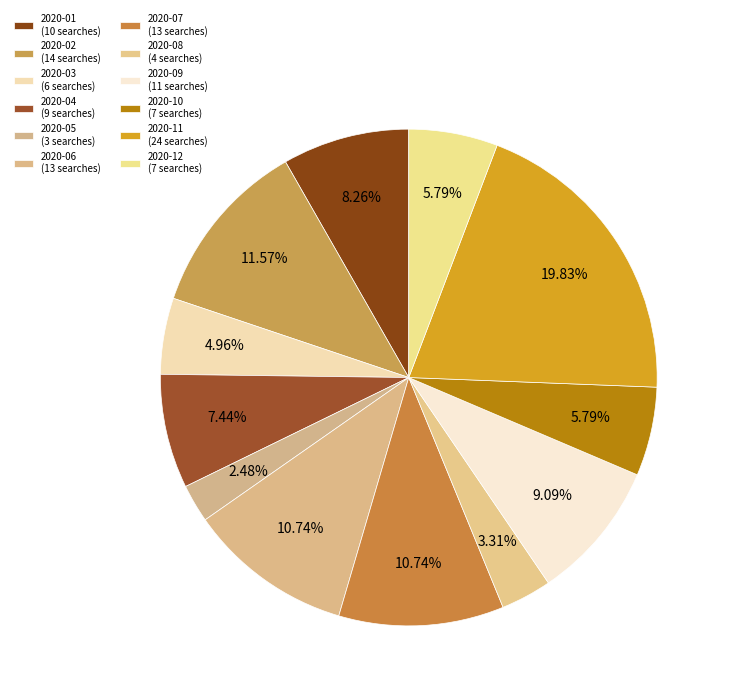

How many segments does this pie chart have?

12